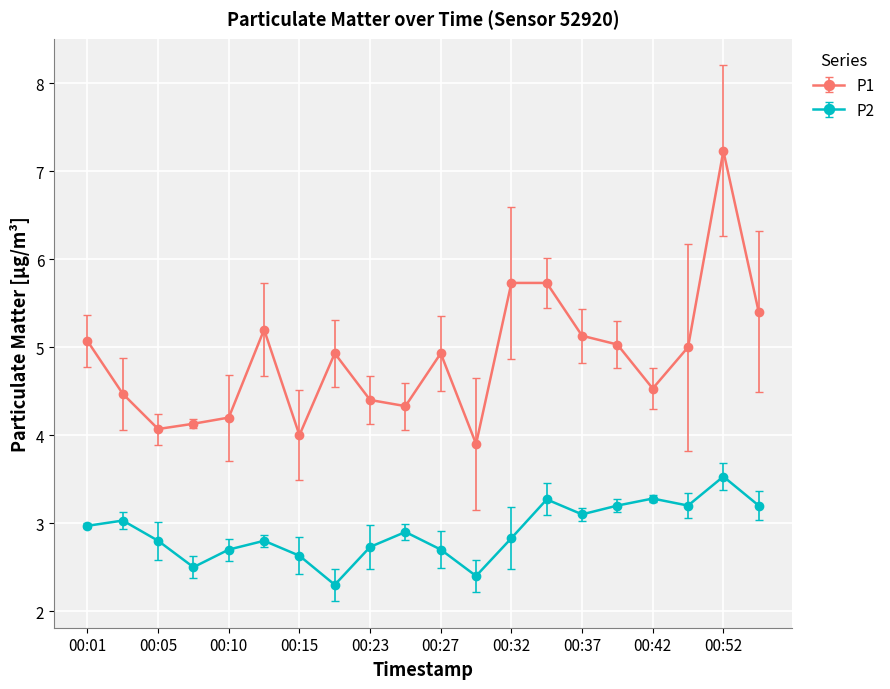

How many lines are shown in the chart?

2